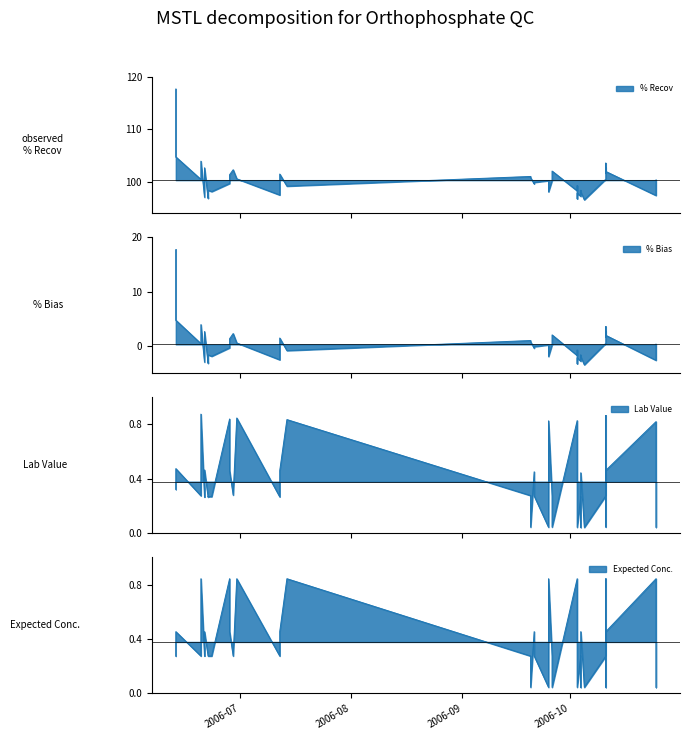

What is the value of the % Recov point at the 9th from the left?

98.1